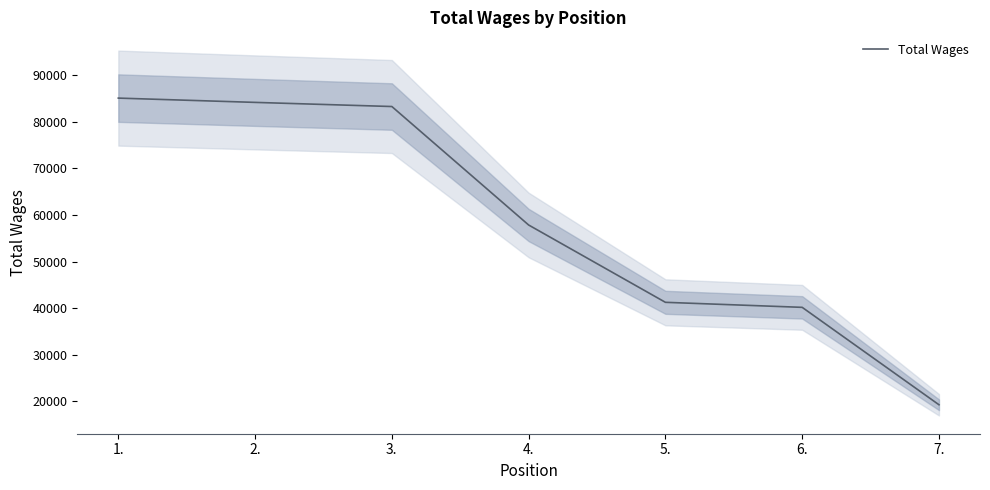

What is the ratio of the value at 3. to the value at 5.?

2.0